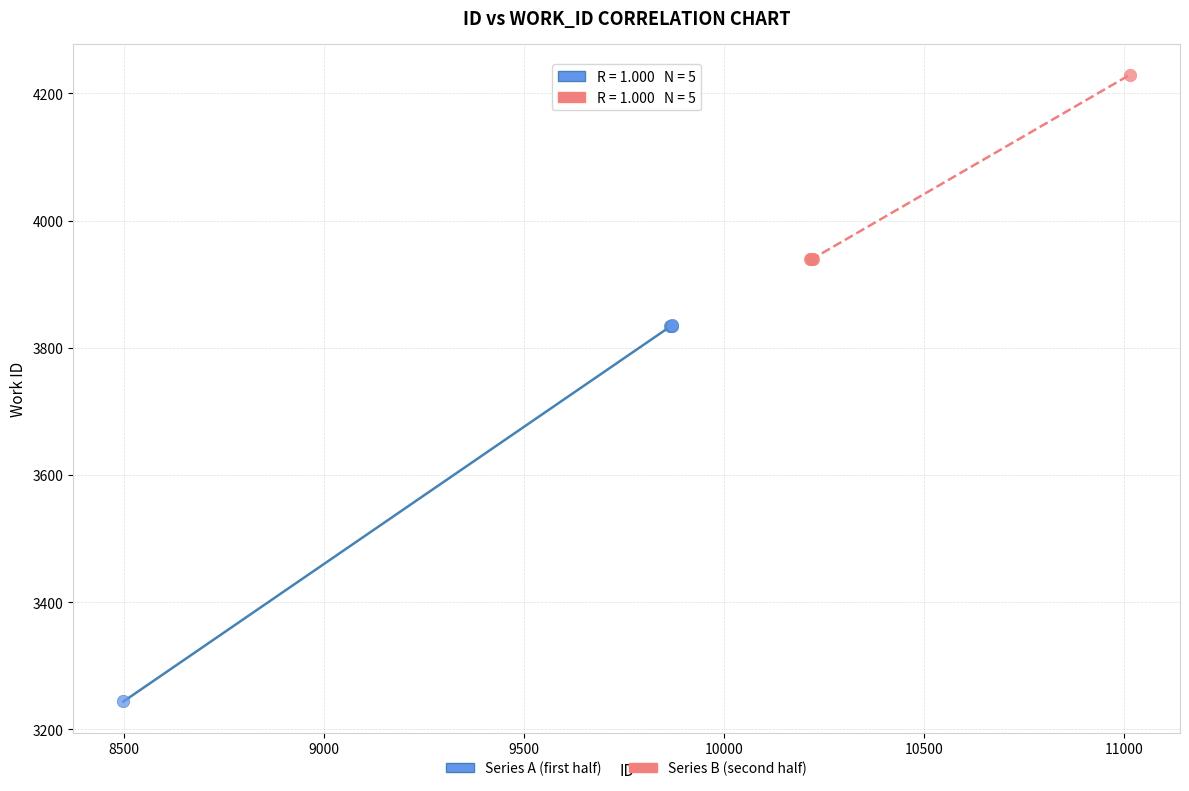

Which series has the largest Y range (max minus min)?

Series A (first half)